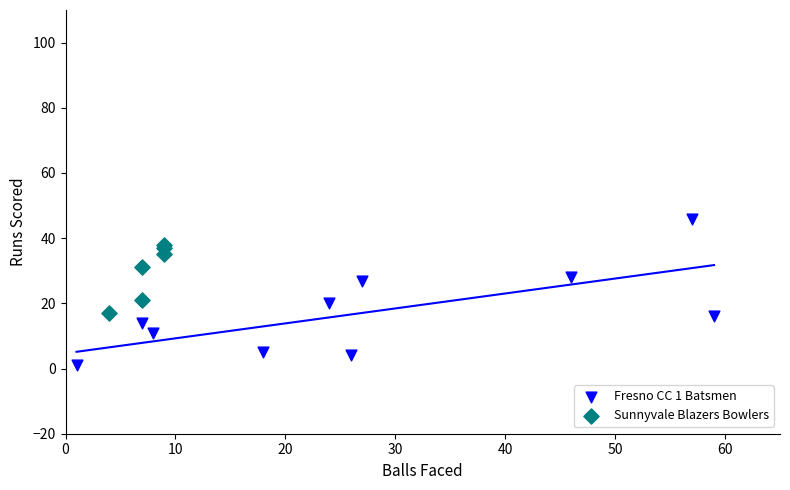

Which series has the widest spread of Y values?

Fresno CC 1 Batsmen